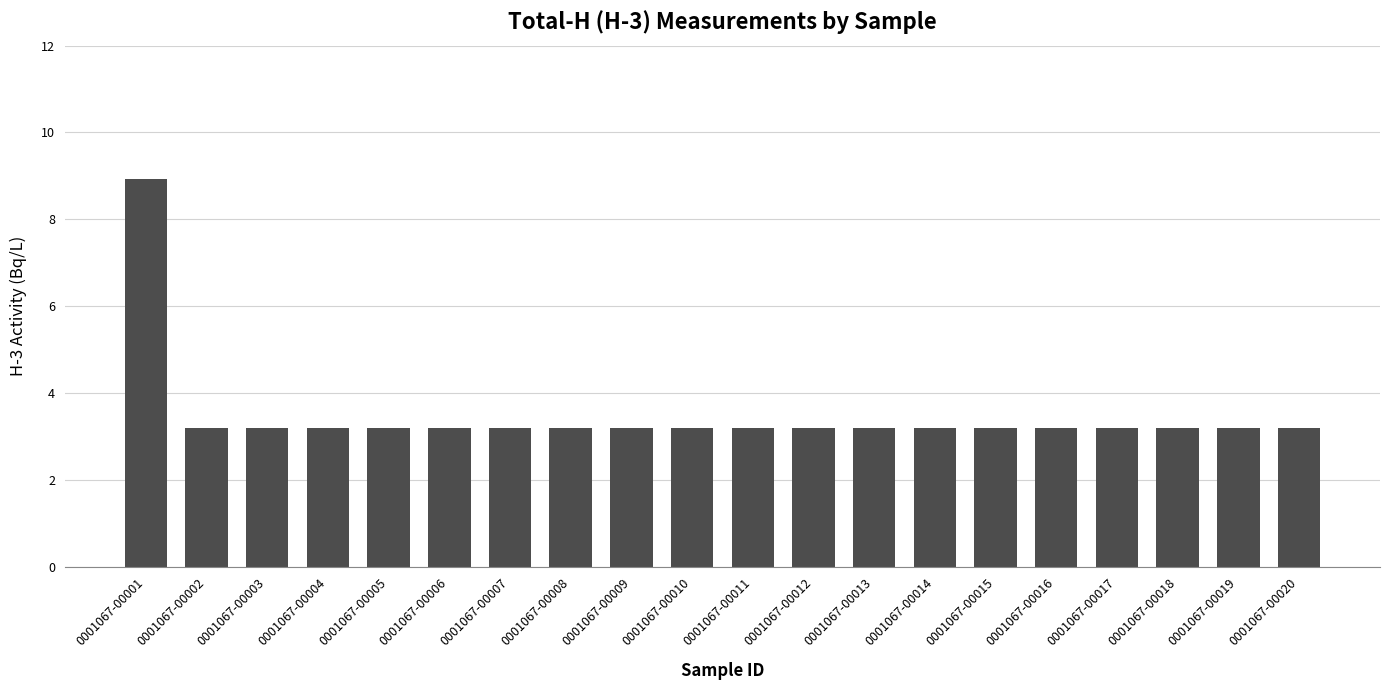

What is the maximum value shown in the chart?

8.9